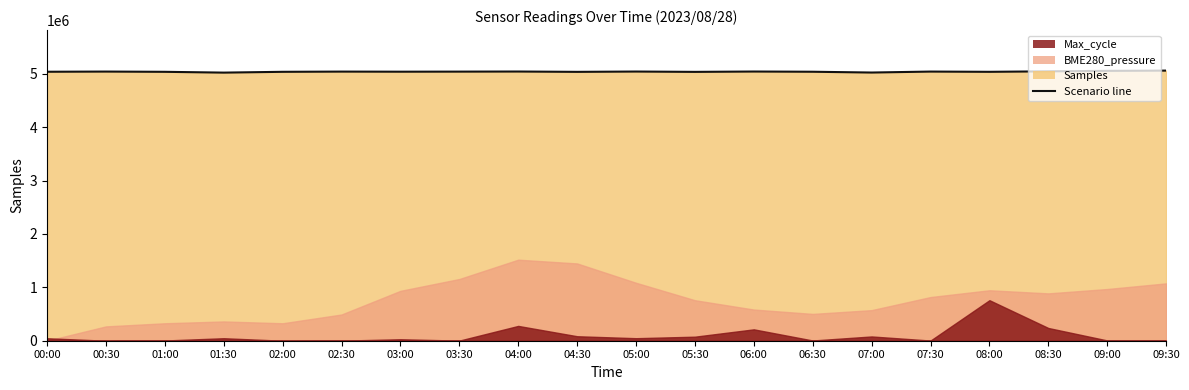

How many points are higher than both their immediate neighbors (excluding endpoints)?

6